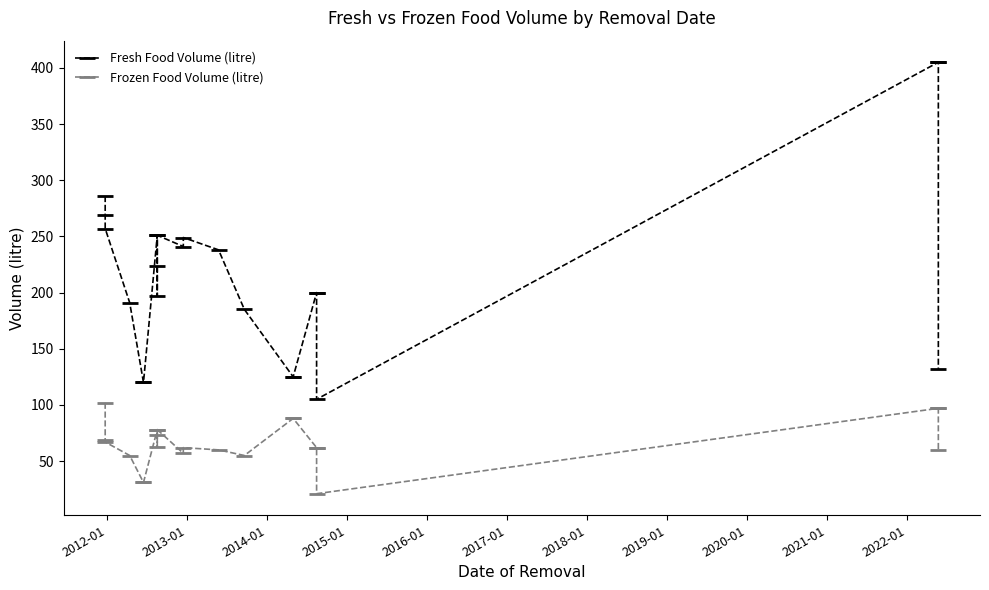

Is the value of Fresh Food Volume (litre) at 2021-01 greater than the value of Frozen Food Volume (litre) at 2022-01?

Yes